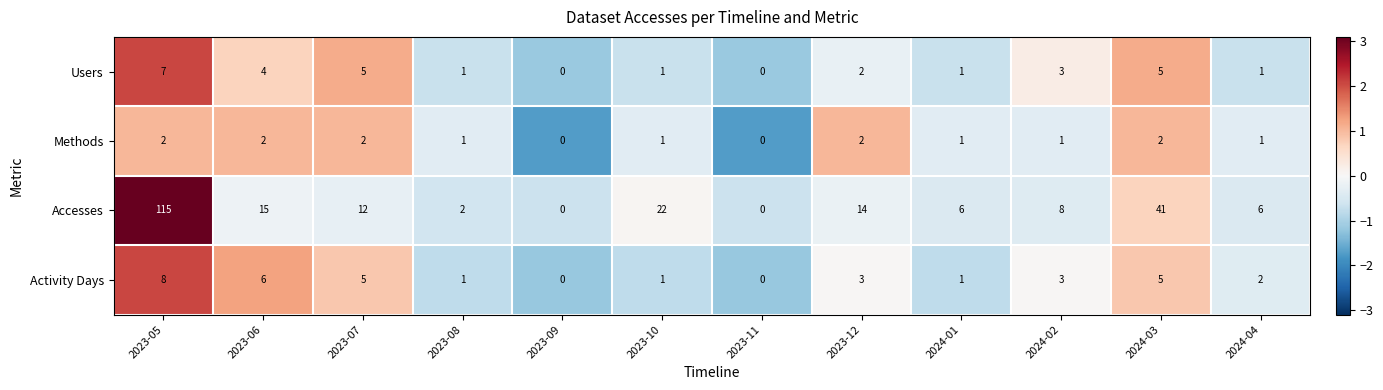

Which label corresponds to the largest value in the chart?

2023-05